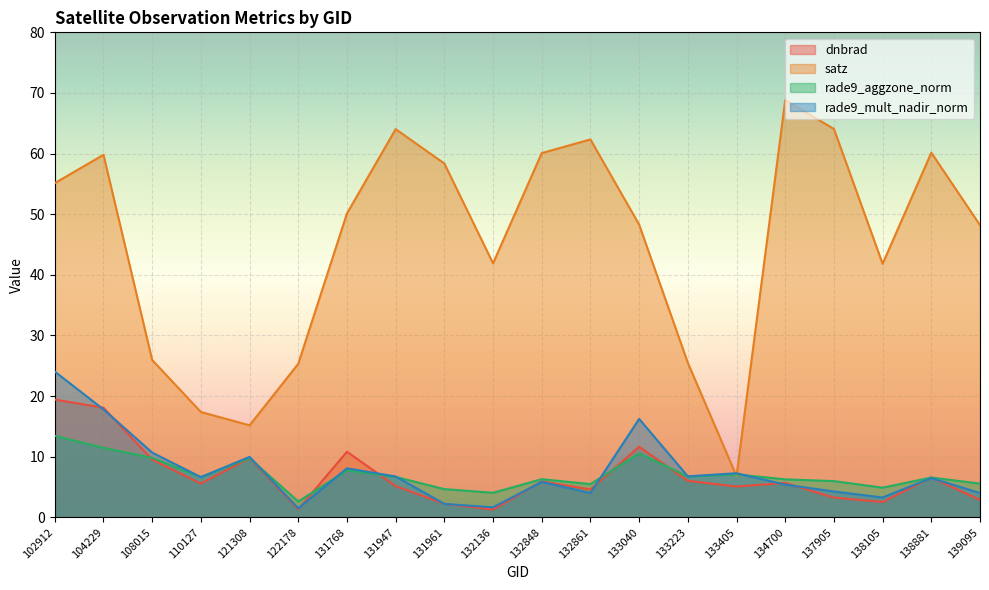

At 138881, list the series in order from largest to smallest.

satz, dnbrad, rade9_aggzone_norm, rade9_mult_nadir_norm